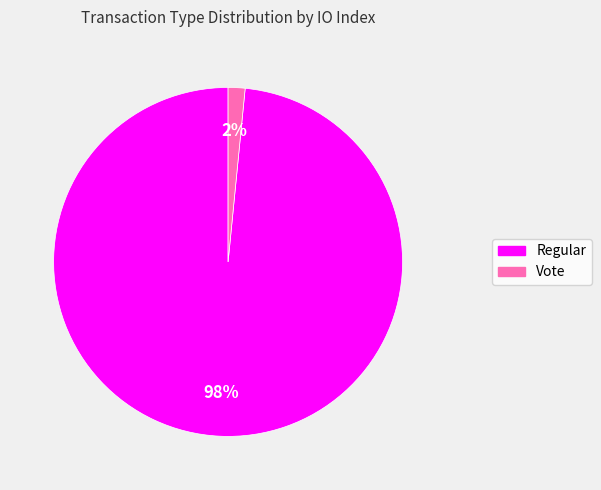

Count the number of slices in the pie.

2